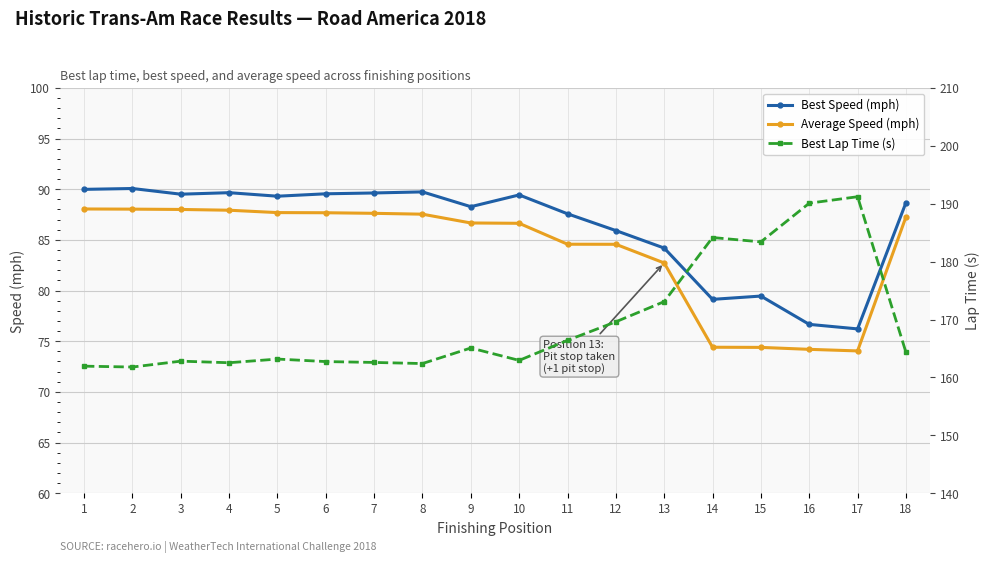

How many lines are shown in the chart?

3